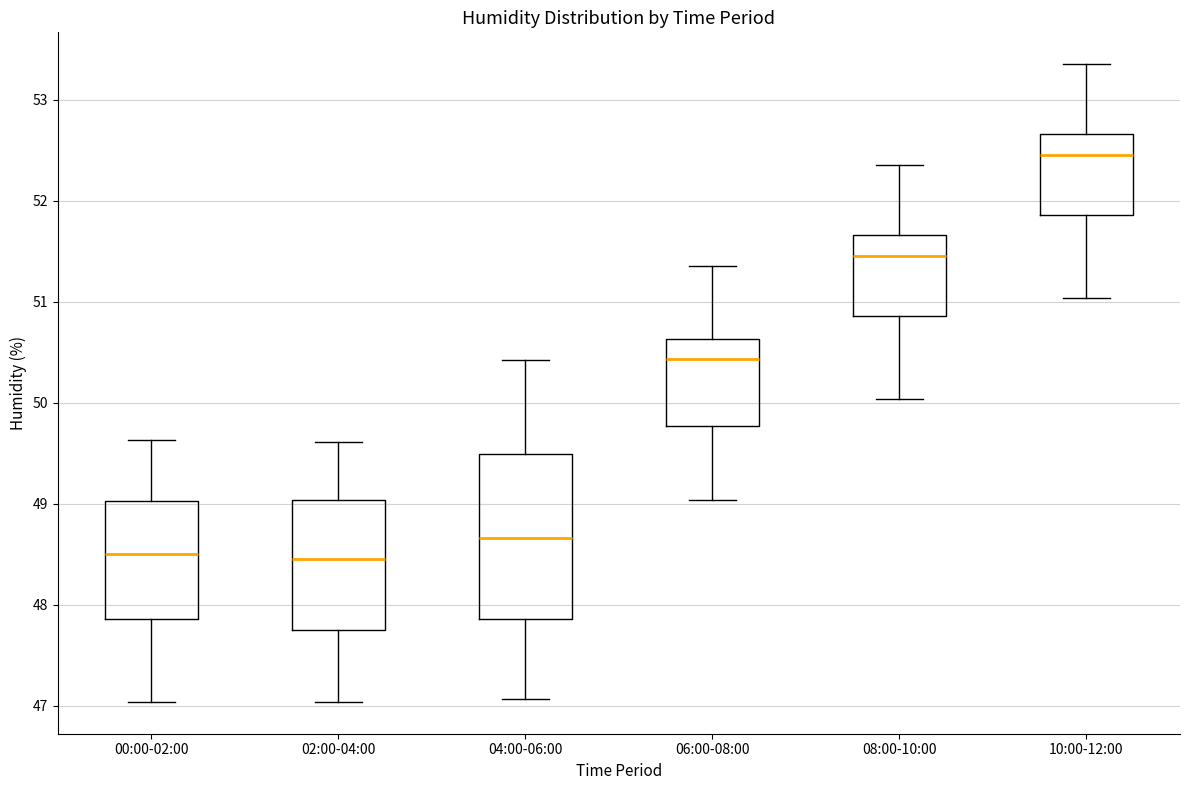

Which box has the highest median line?

10:00-12:00